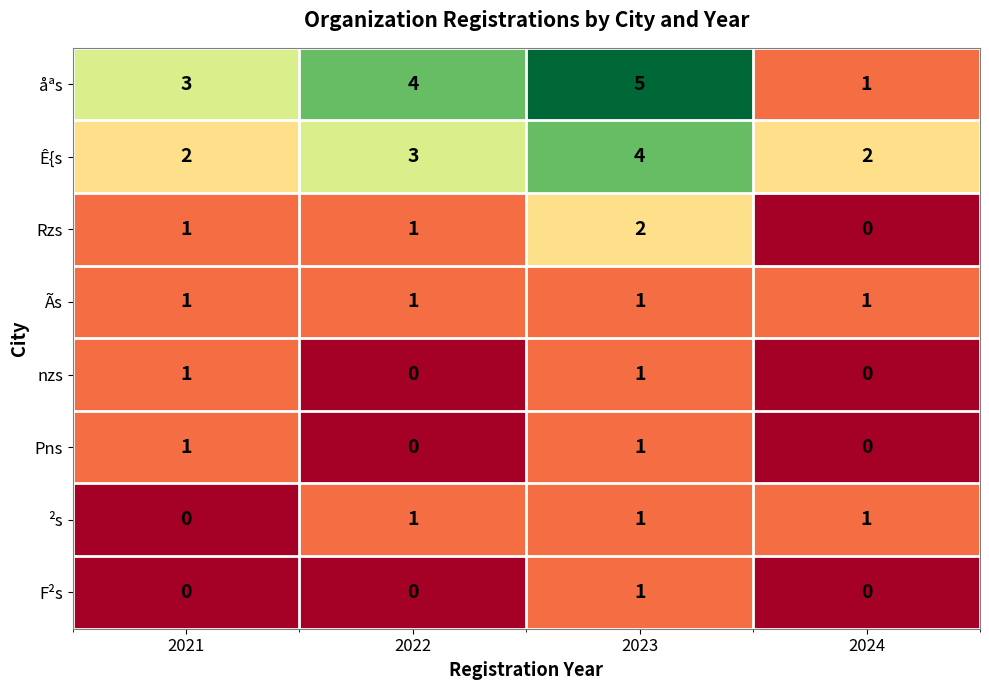

Between 2022 and 2024, which series saw the biggest shift?

åªs